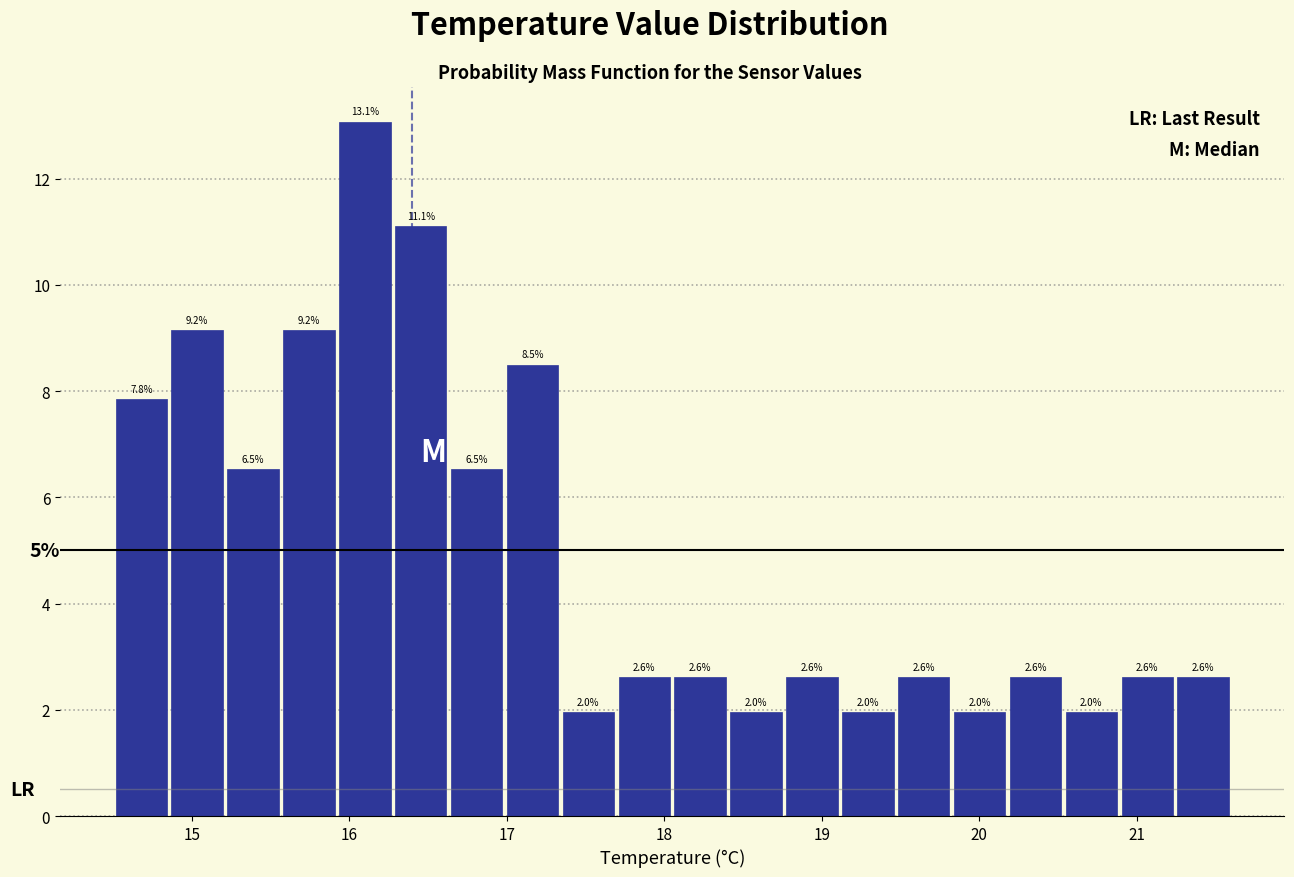

Read against the x-axis, roughly where is the centre of the tallest bar?

16.1